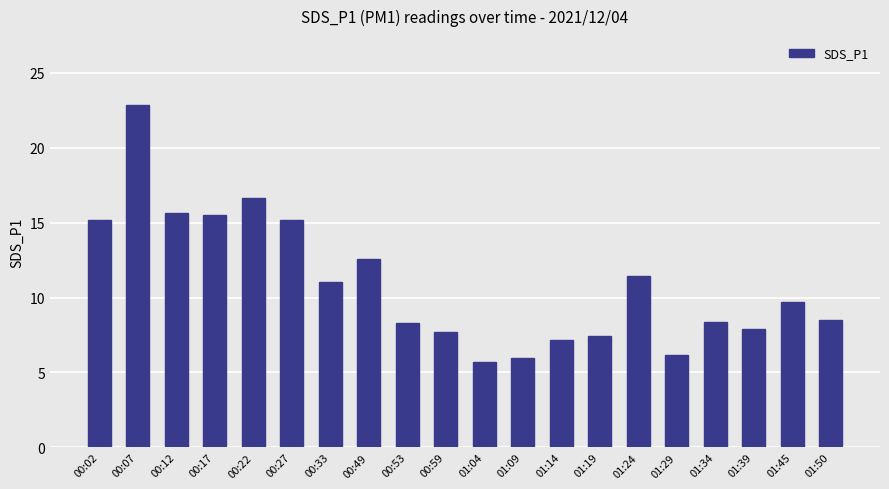

What is the difference between the maximum and second lowest values?

16.9